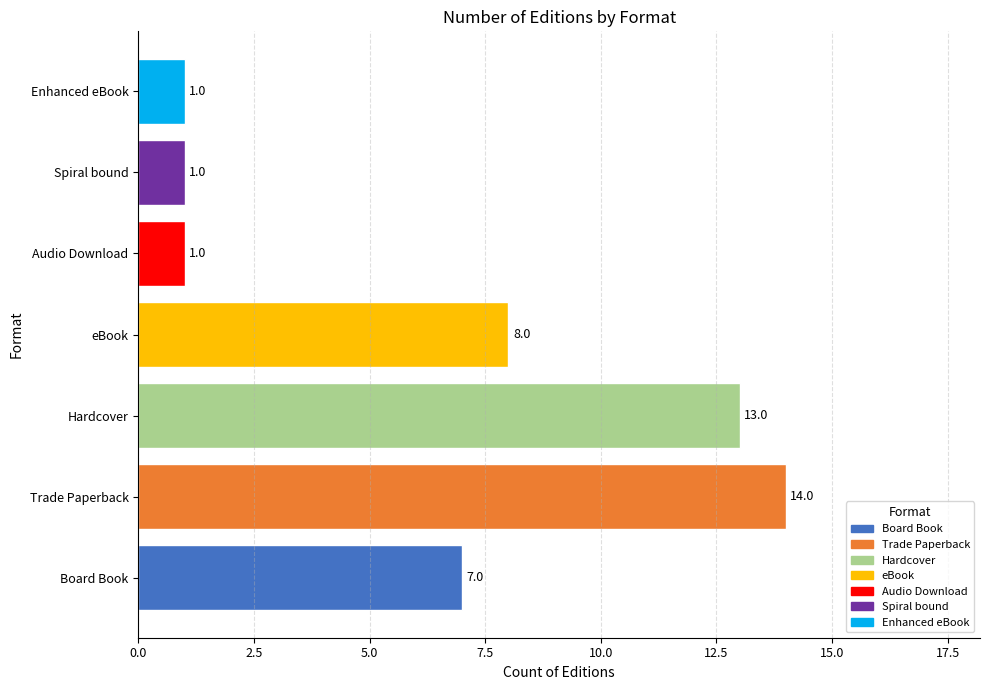

Does the chart contain stacked bars?

No